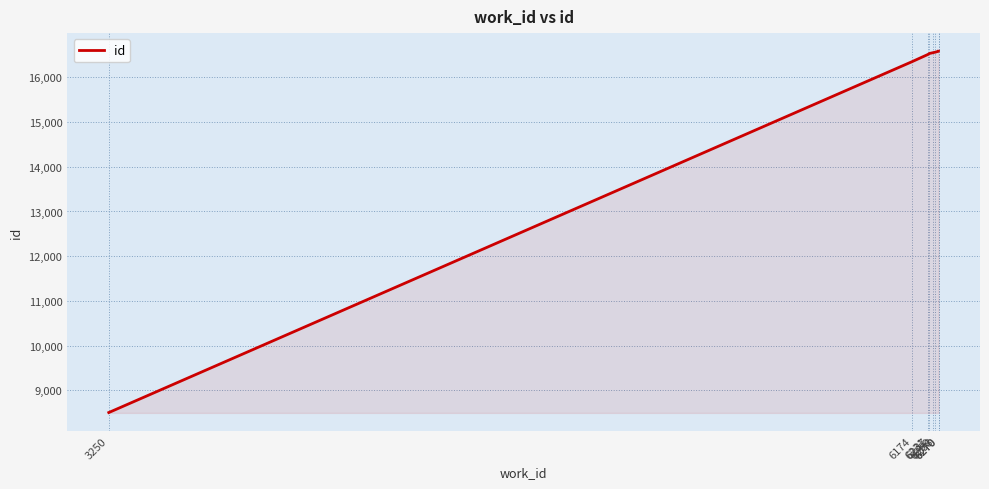

Does the chart display data point markers on the line(s)?

No